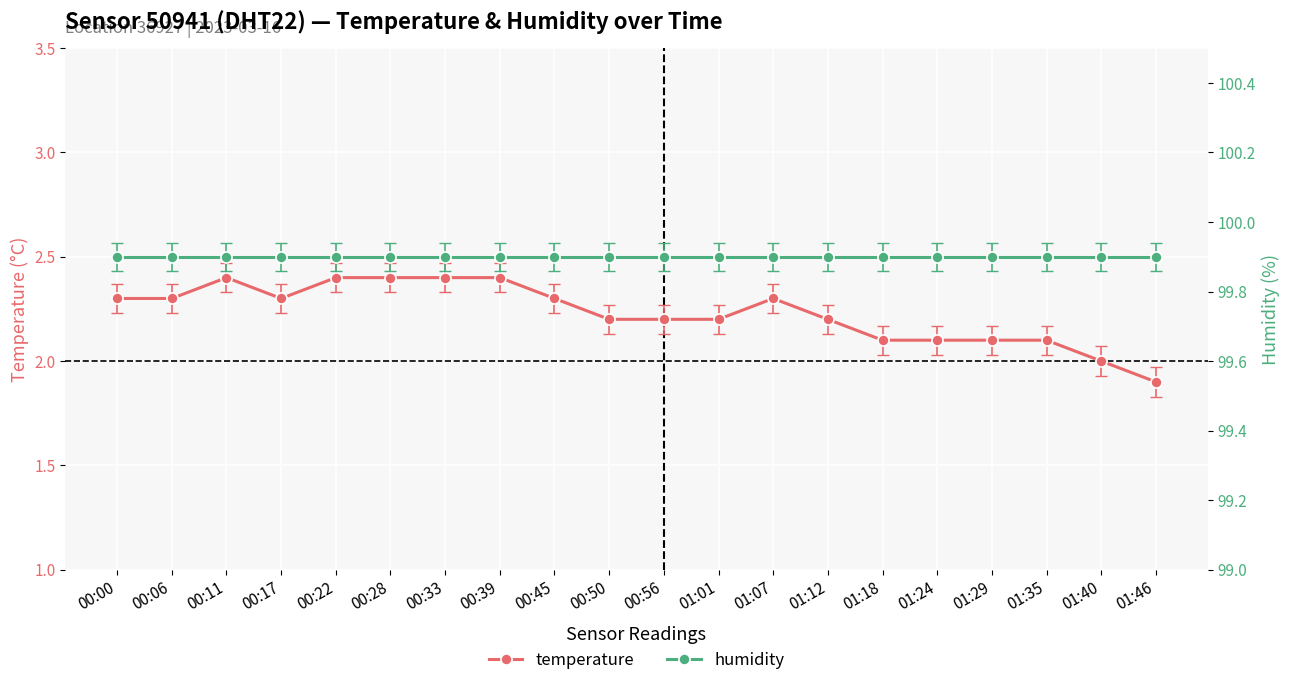

Is the value of temperature at 00:11 greater than the value of humidity at 00:22?

No